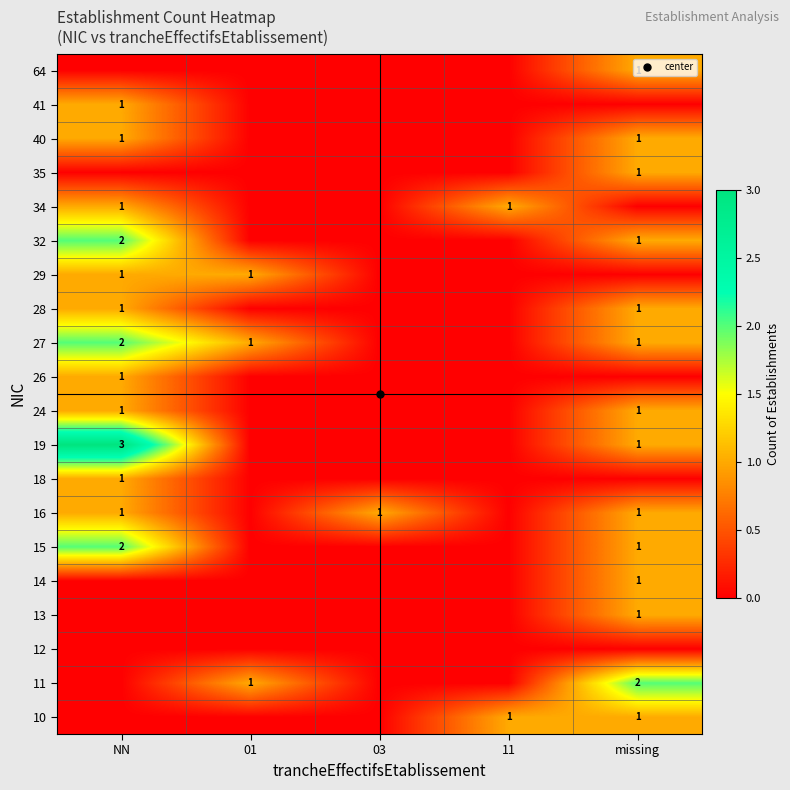

Is it true that 35 equals 0 at 11?

True